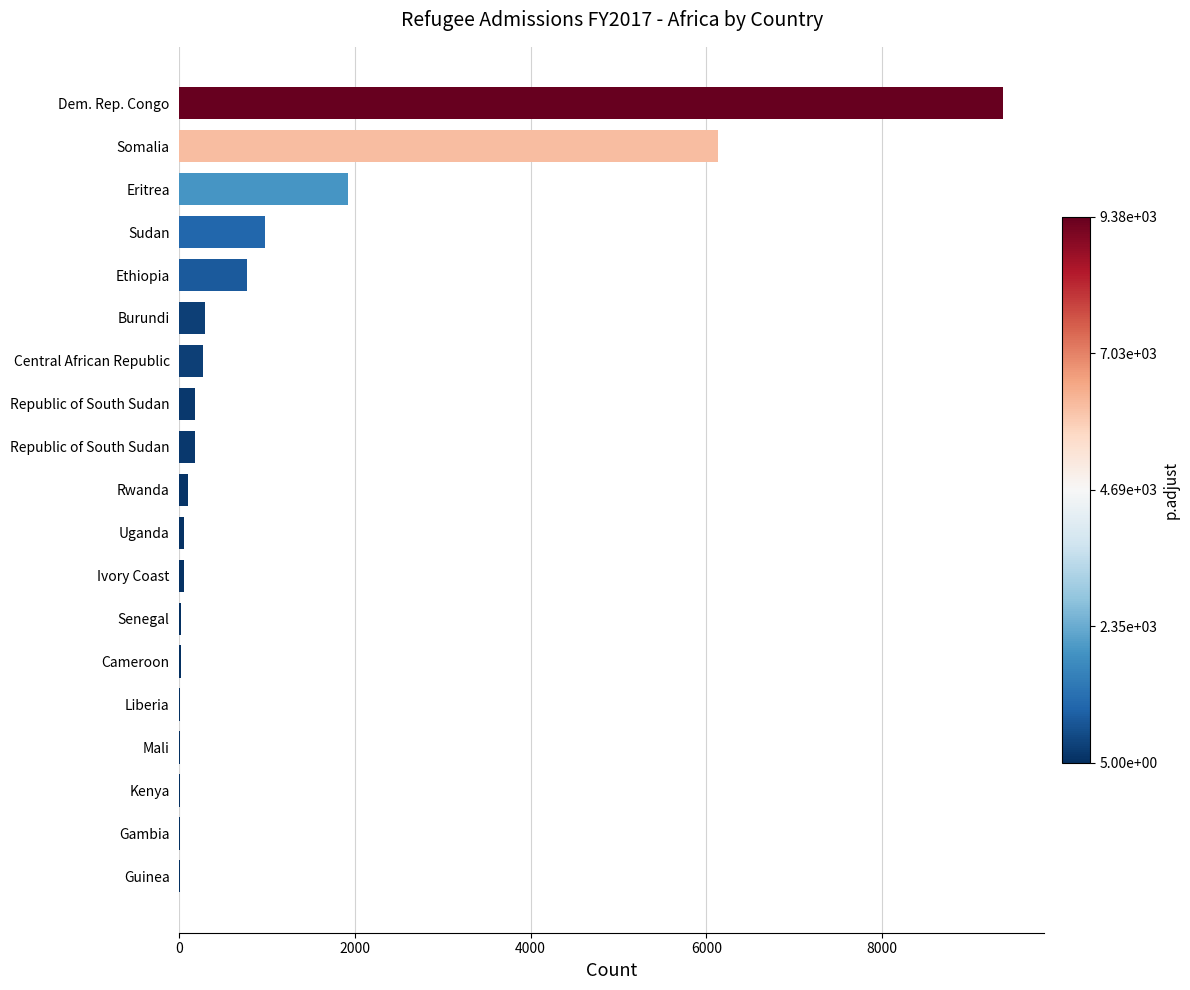

How many series are shown in this chart?

1